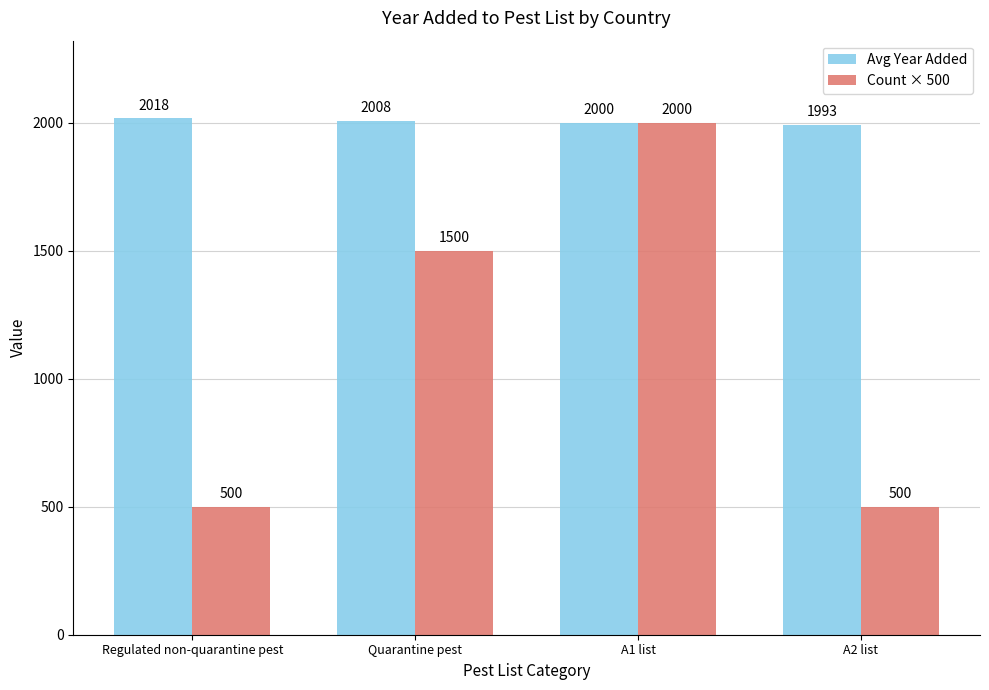

How many Count × 500 values are between 500 and 2000?

4